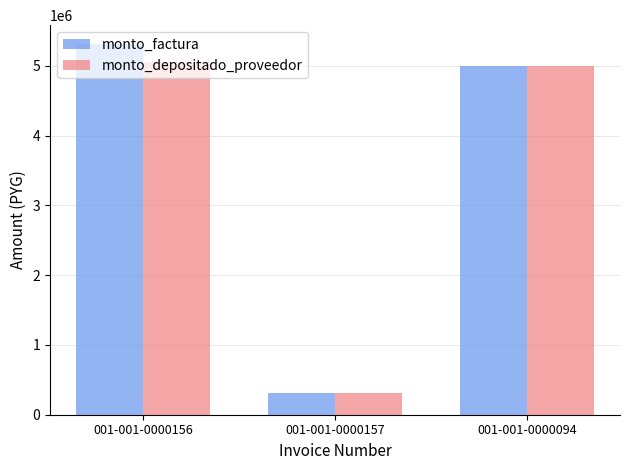

What is the total value across all series at 001-001-0000156?

10372720